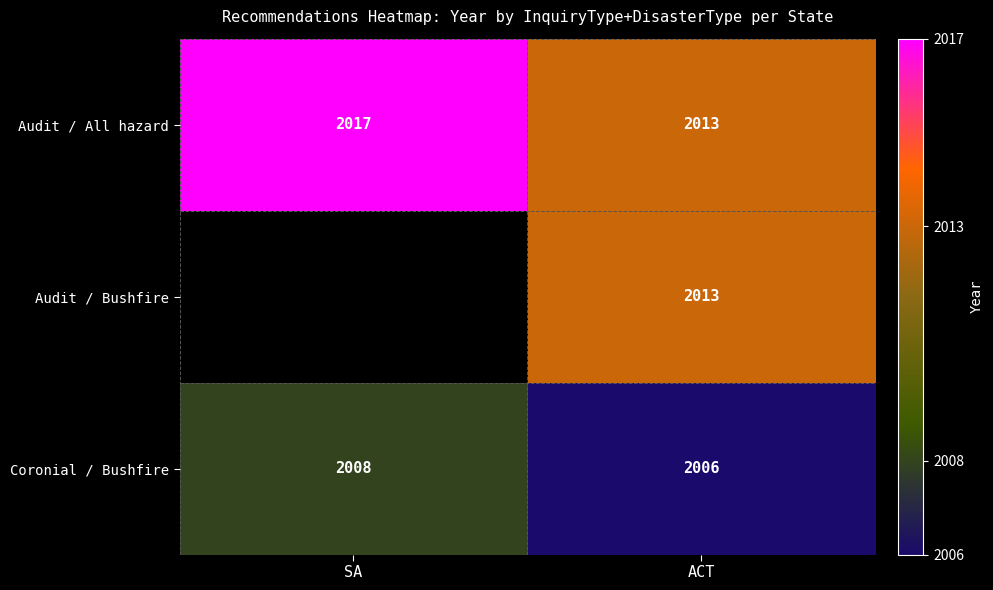

What is the average value of the Coronial / Bushfire series?

2007